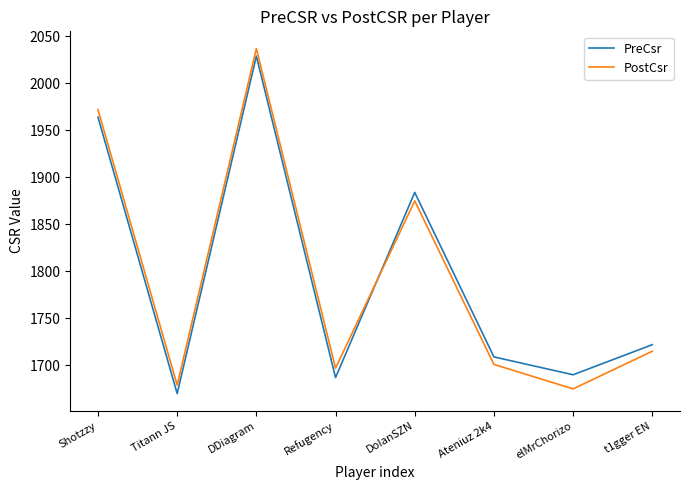

At which category is the sum across all series the highest?

DDiagram